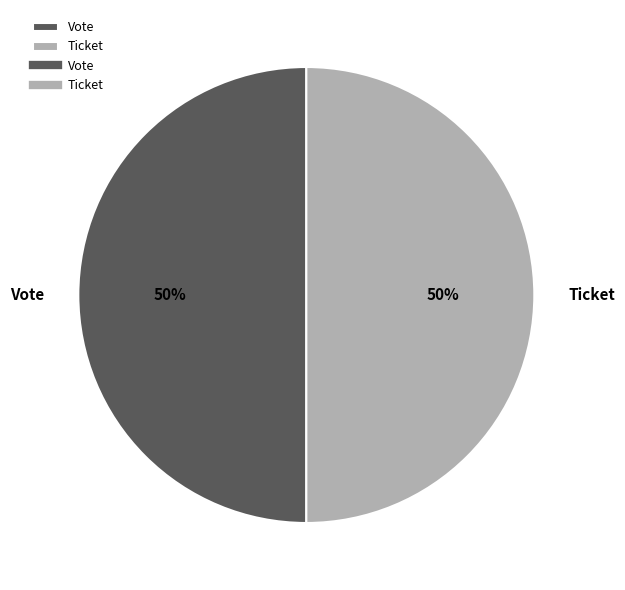

To the nearest percent, what is the combined percentage of Ticket and Vote?

100%